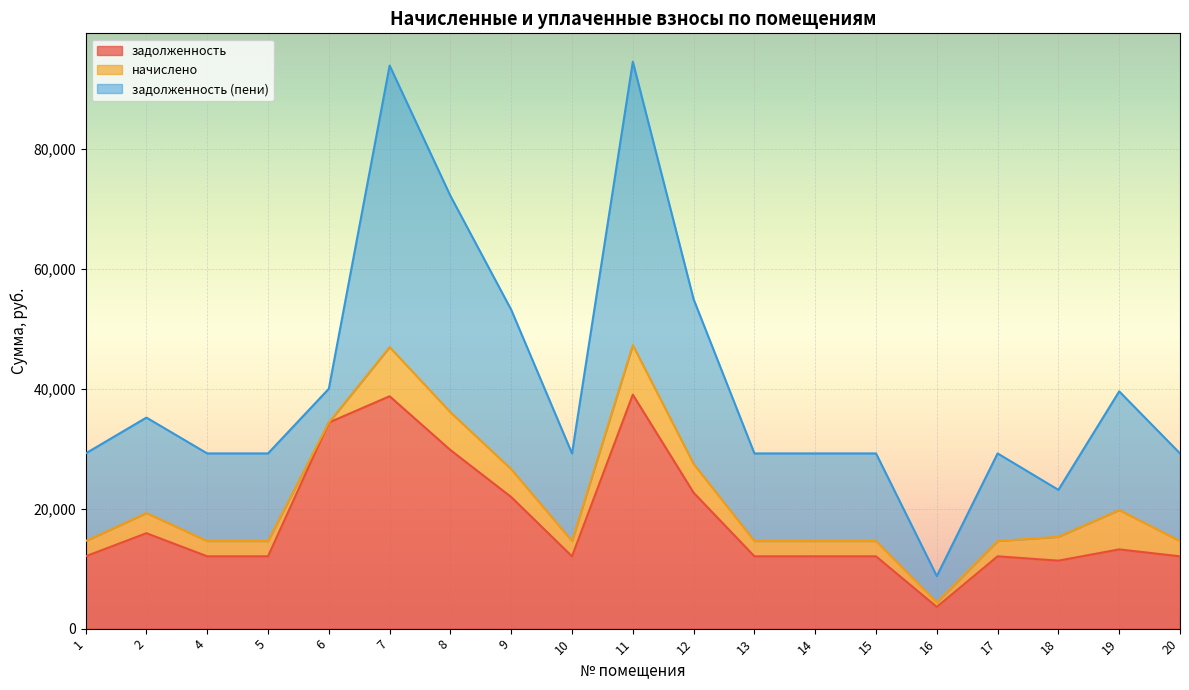

Which series changed the most between 14 and 16?

задолженность (пени)